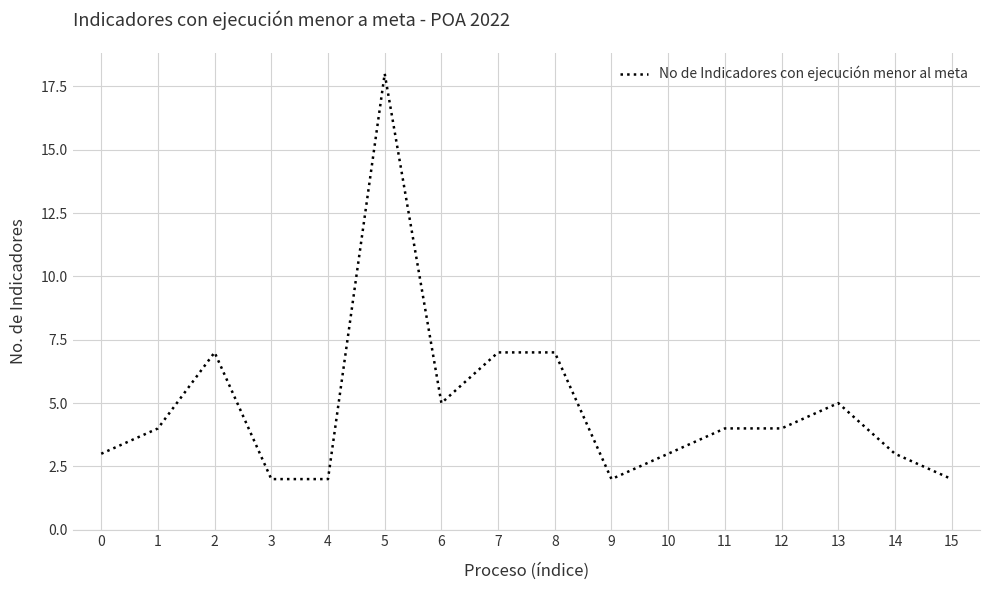

What is the greatest value displayed?

18